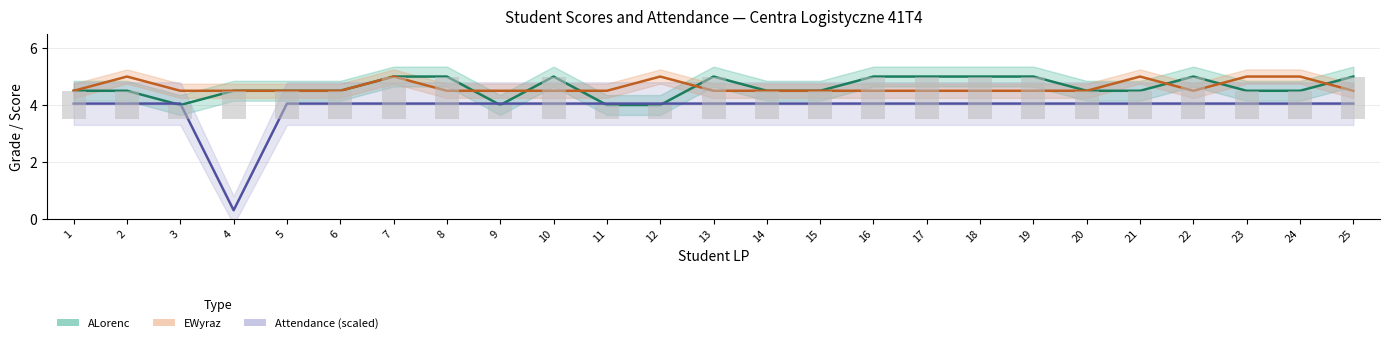

Which label corresponds to the smallest value in the chart?

4